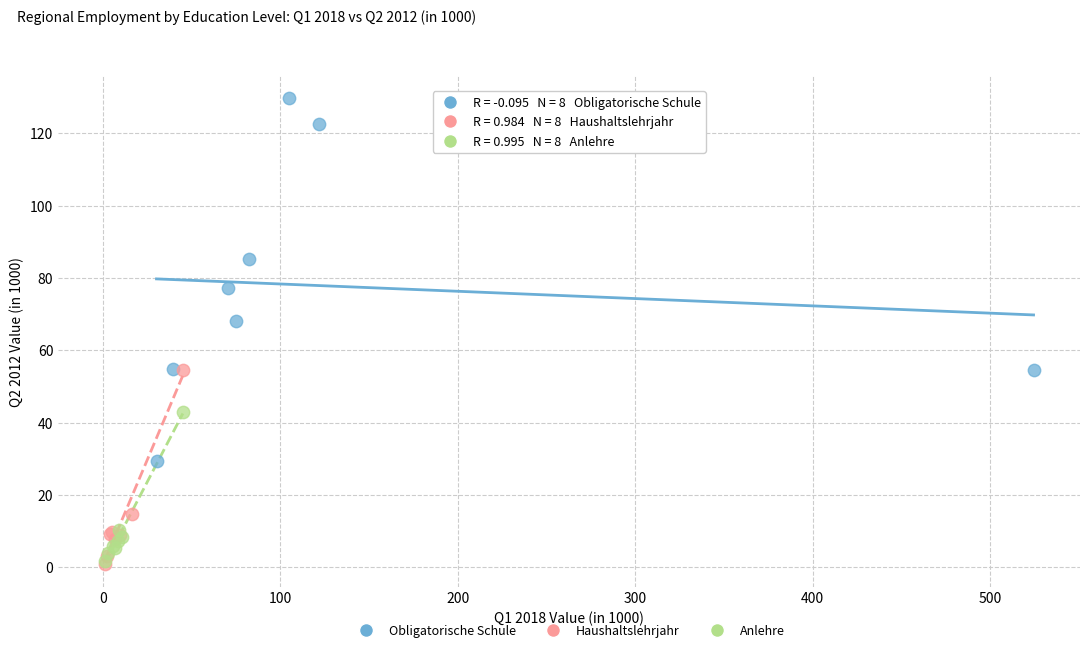

Which series has the widest spread of Y values?

Obligatorische Schule